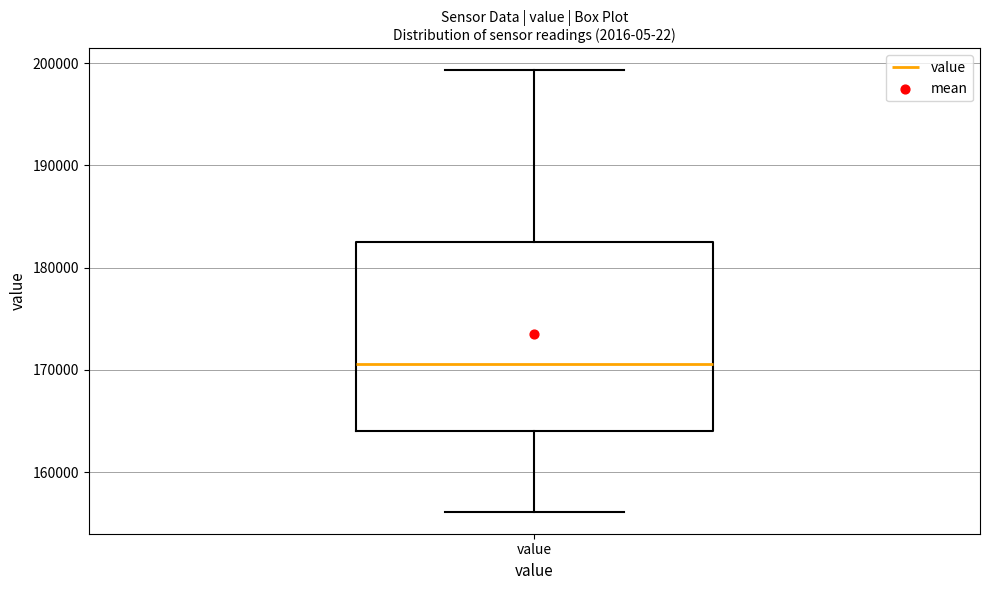

Transcribe this box plot: give where the median line is, the range the box spans, and where the two whiskers end, as read against the y-axis. The values are not printed on the chart, so give them approximately, as read against the axis.

median 171000, box 164000 to 183000, whiskers 156000 to 199000